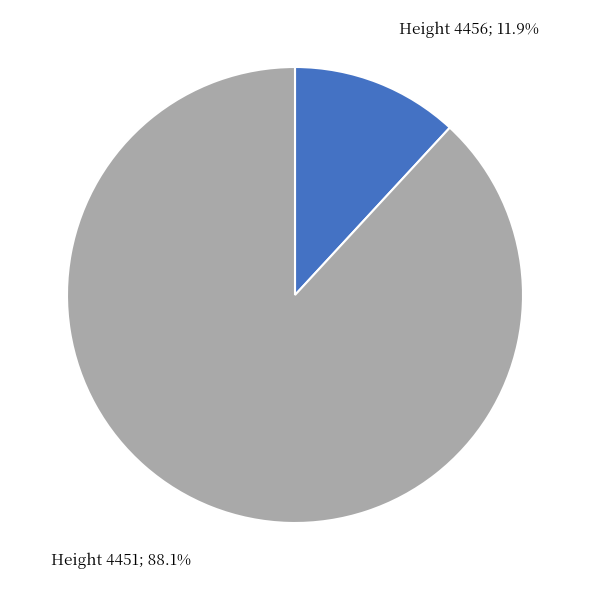

Does any single category account for the majority?

Yes